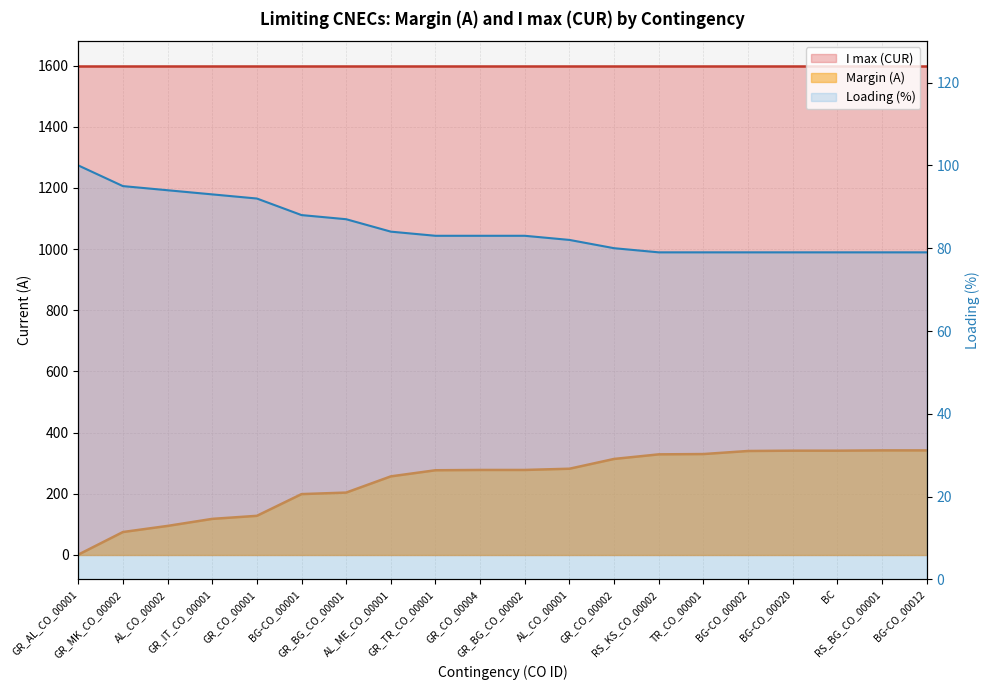

Read the value at GR_CO_00004.

278